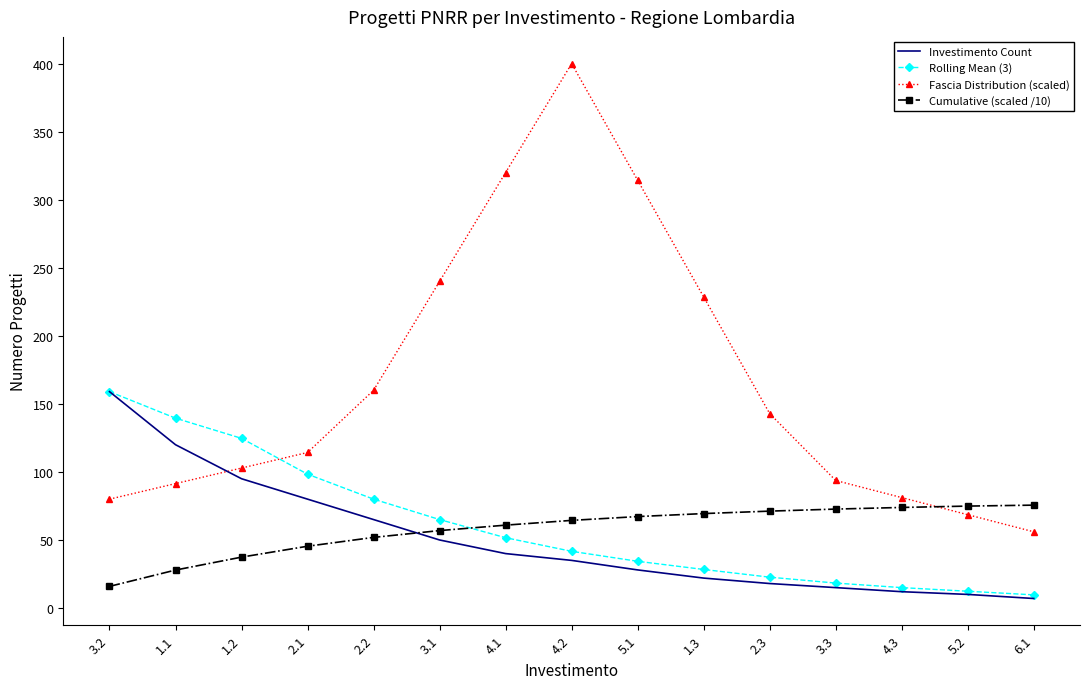

What are all the series names shown in the legend?

Investimento Count, Rolling Mean (3), Fascia Distribution (scaled), Cumulative (scaled /10)